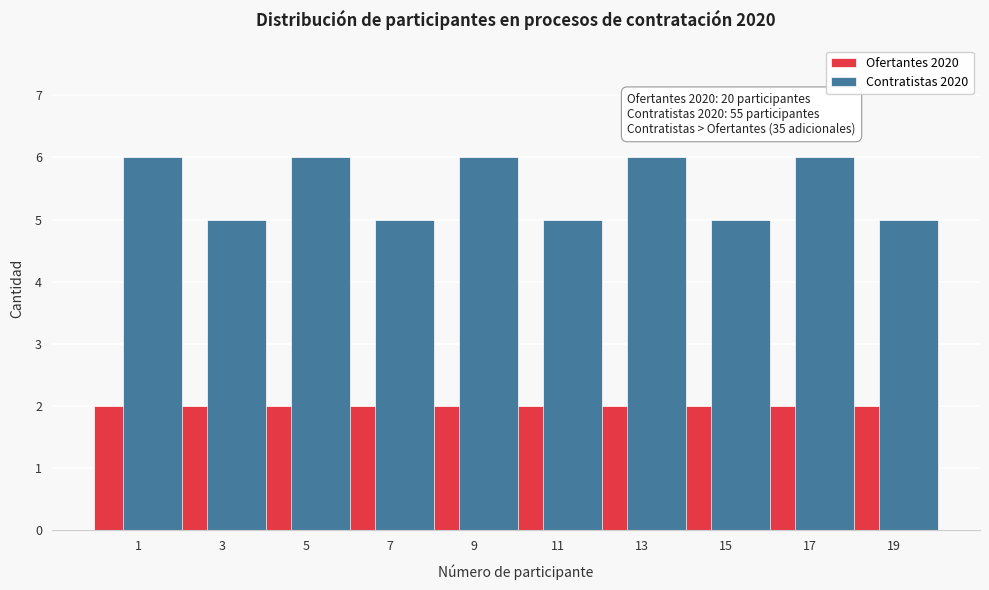

Reading left to right, extract all data points from this chart.

Ofertantes 2020: 2	2	2	2	2	2	2	2	2	2
Contratistas 2020: 6	5	6	5	6	5	6	5	6	5